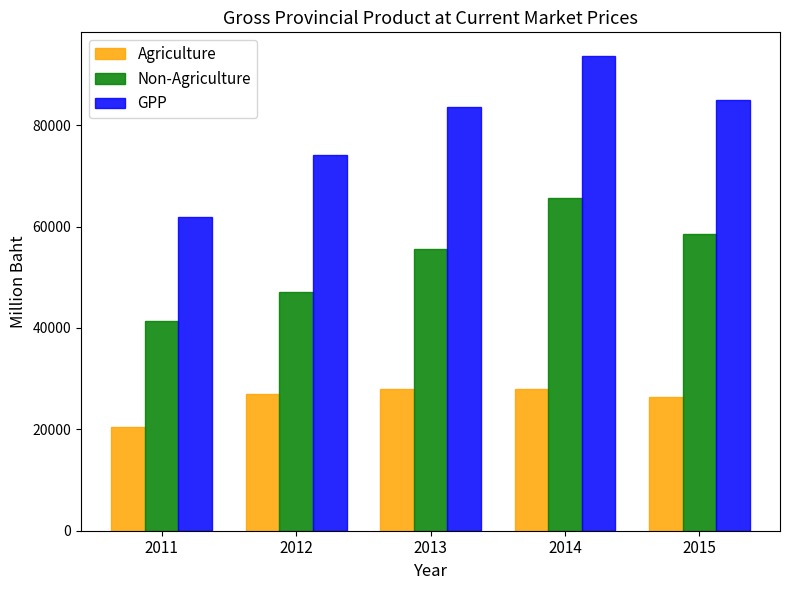

What is the difference between the maximum and minimum values in the GPP series?

31813.8